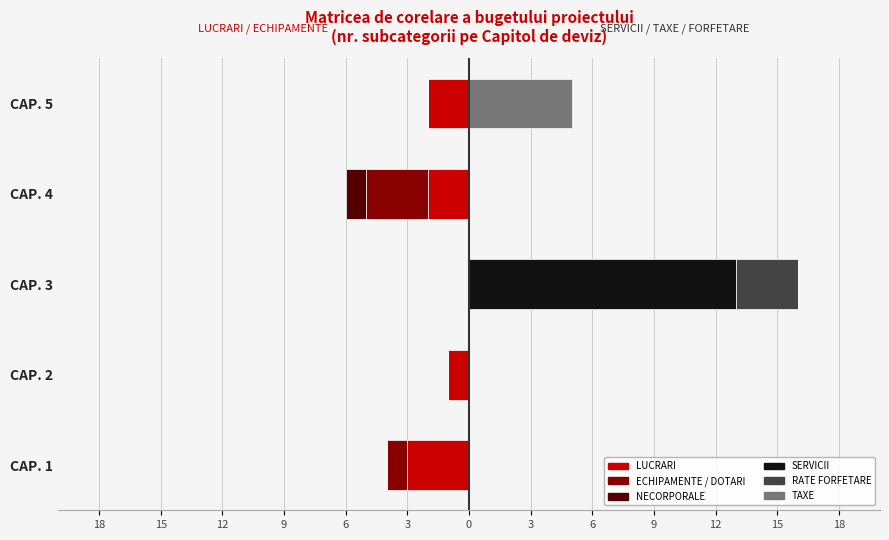

How many series are shown in this chart?

6